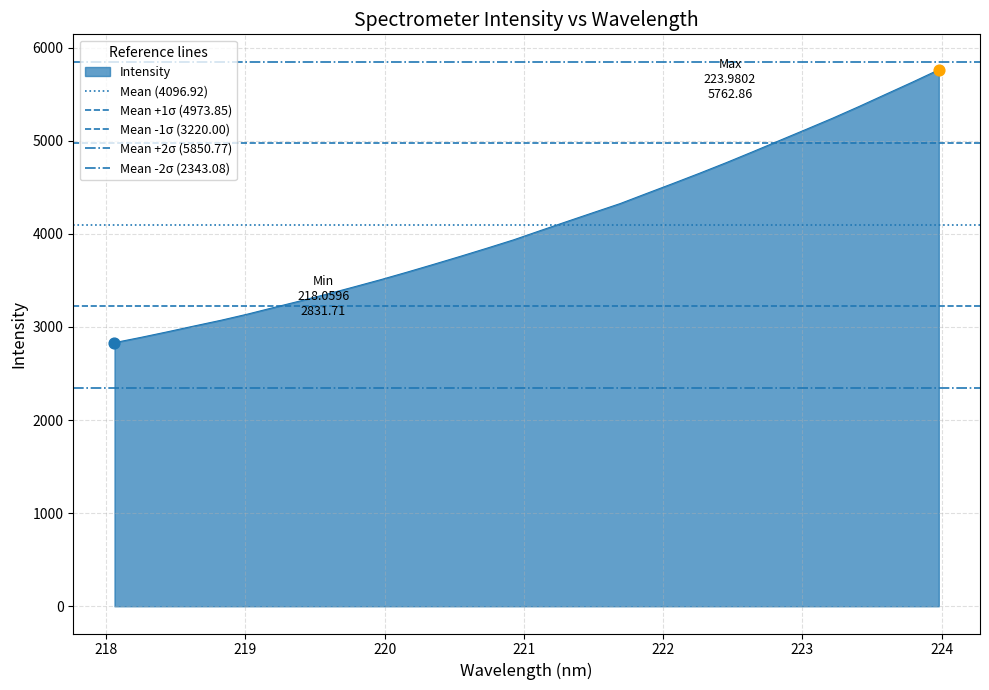

Which series contains the lowest Y value?

Mean -2σ (2343.08)